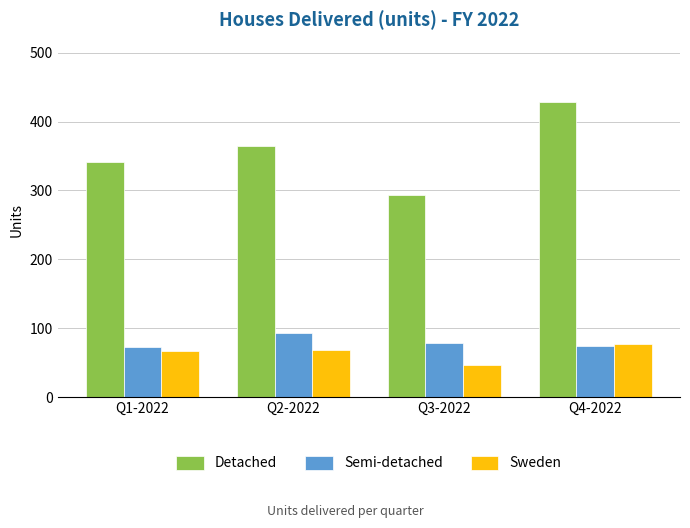

What is the label of the 1st bar from the left?

Q1-2022